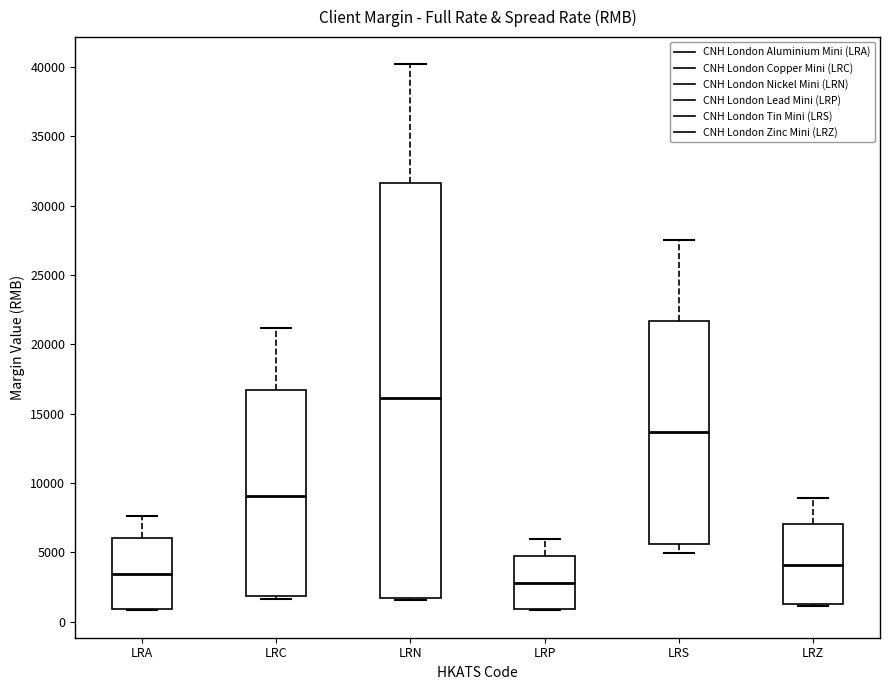

Which box's median line is the lowest?

LRP